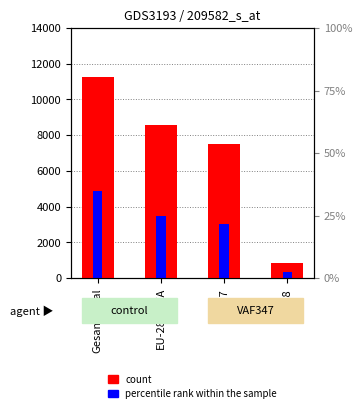

Is the value of Frauen at EU-8 greater than the value of Total ständige at Gesamttotal?

No